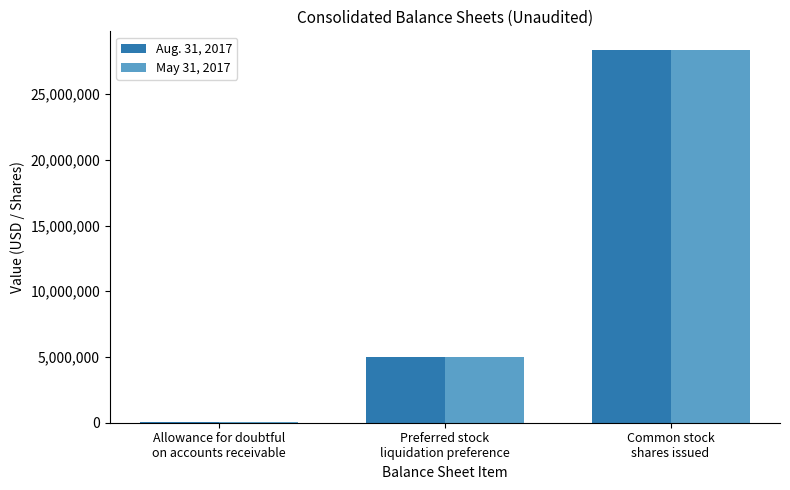

What is the greatest value displayed?

28361201